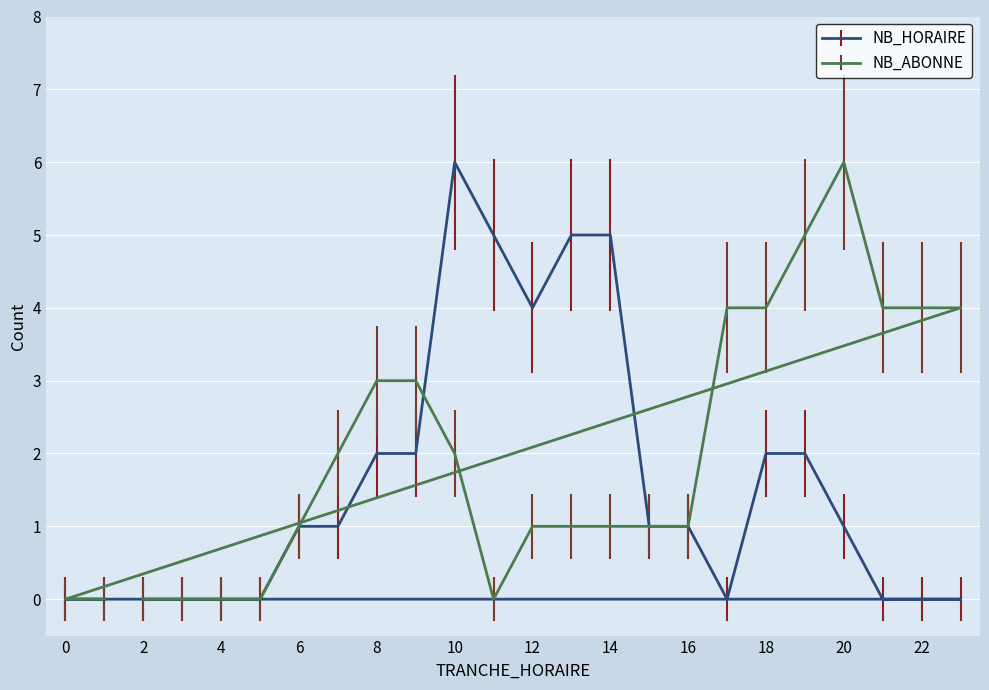

At which category is the sum across all series the highest?

10